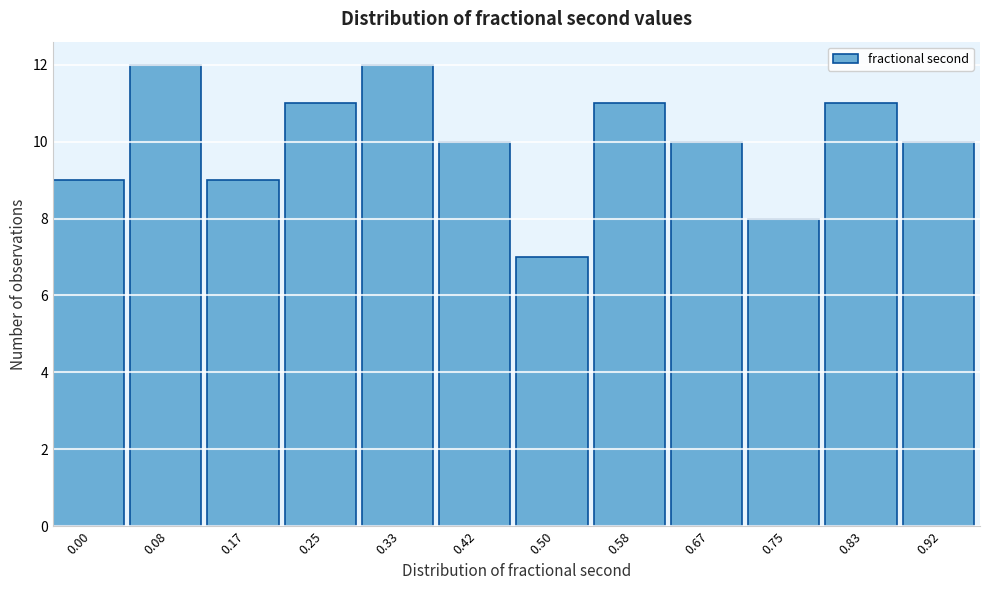

Reading right to left, list all the values displayed in this chart.

10	11	8	10	11	7	10	12	11	9	12	9